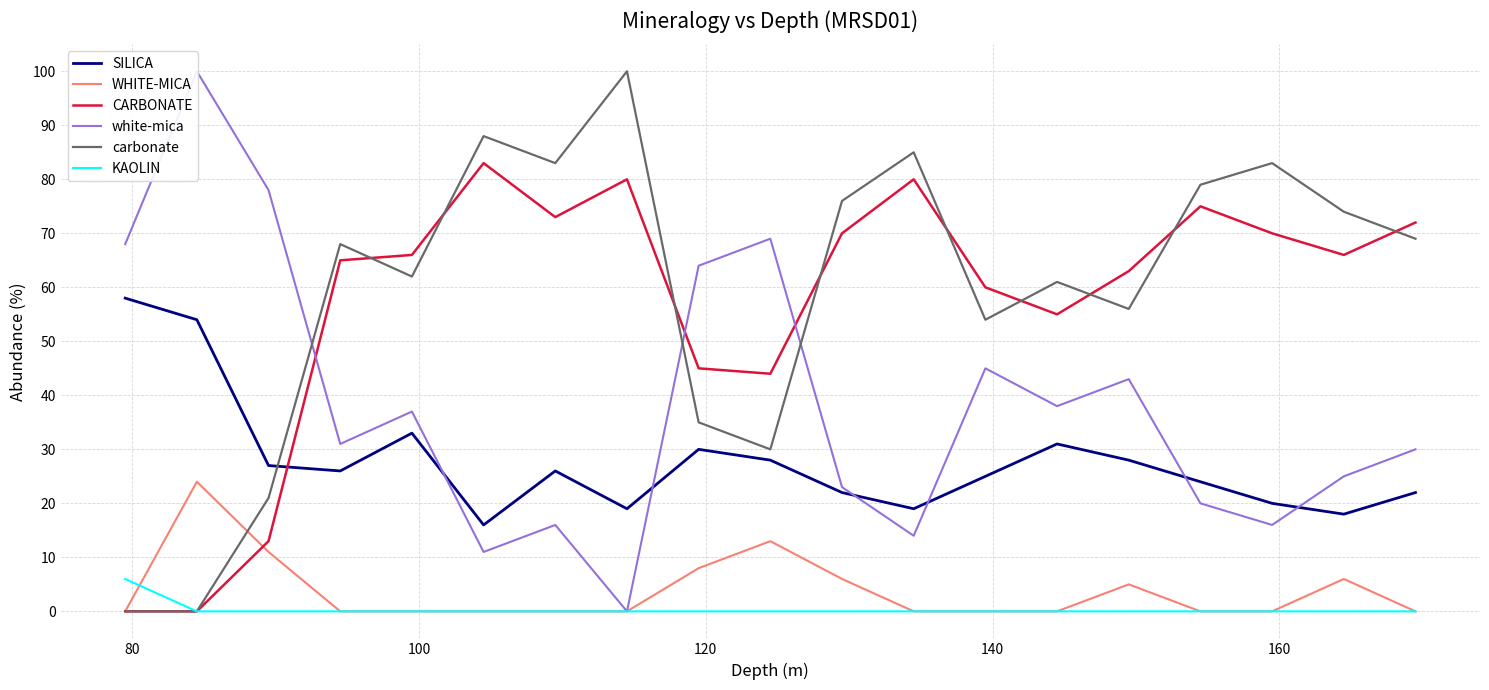

What is the highest value of the SILICA series?

58